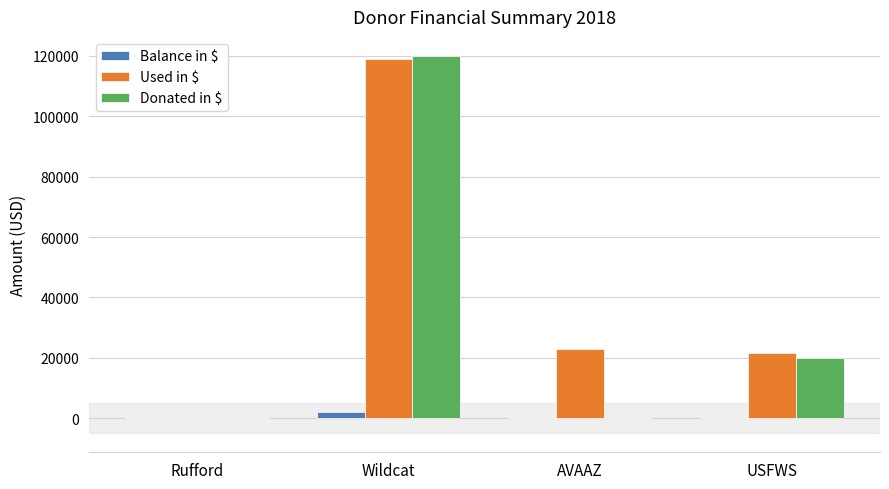

The Used in $ series shows 118916.8 at Wildcat. True or false?

True